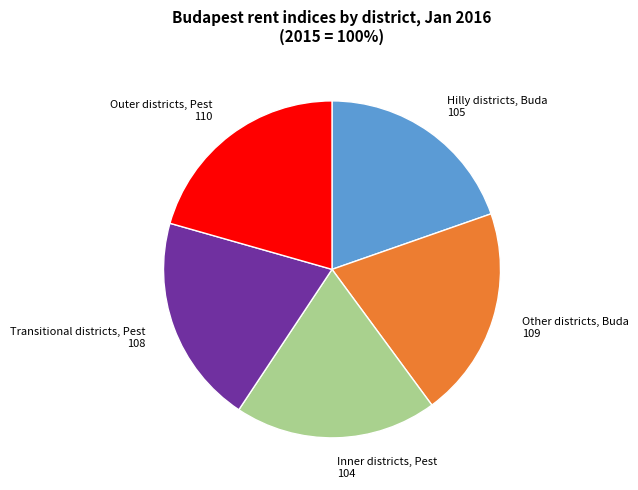

Does any single category account for the majority?

No